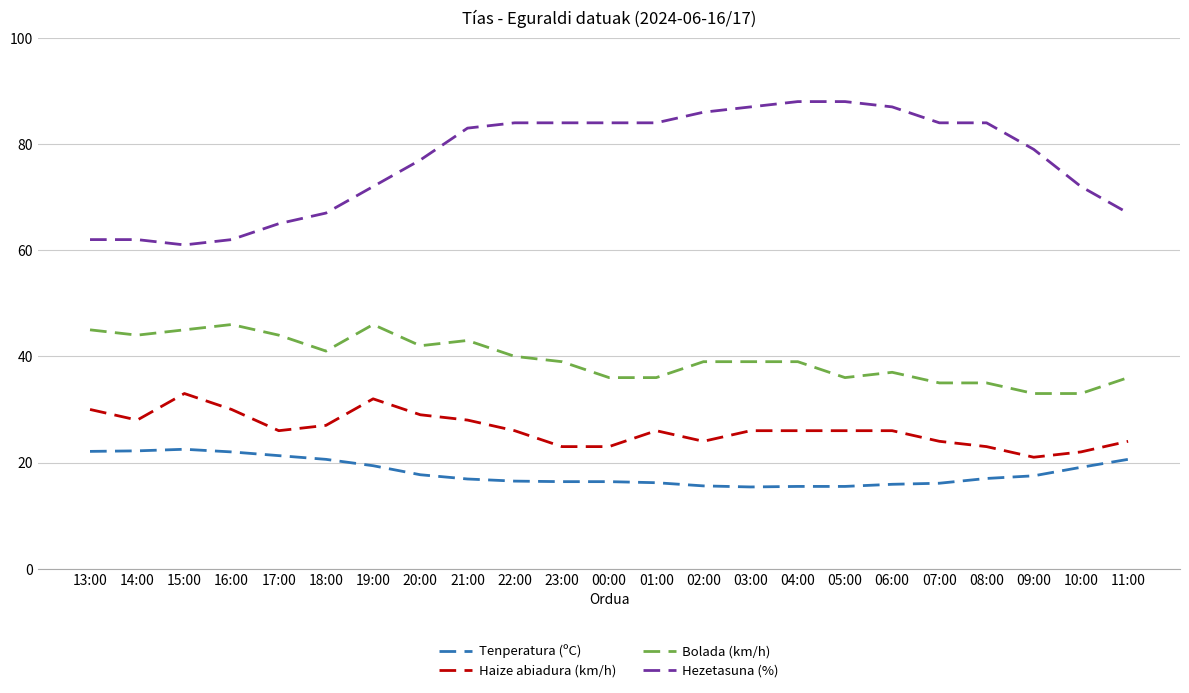

How many categories are shown in the chart?

23